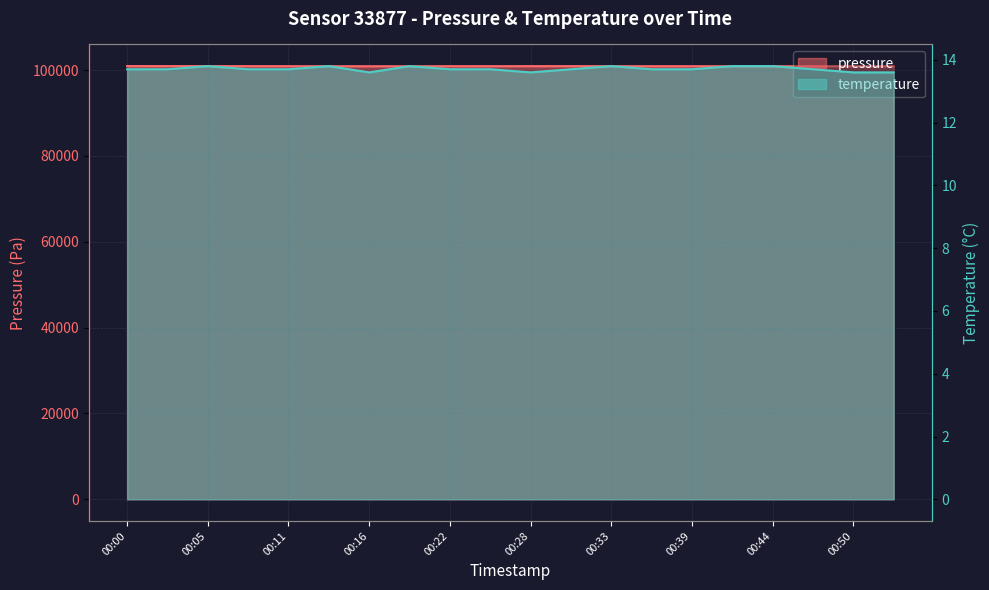

How many temperature values are between 13 and 14?

20